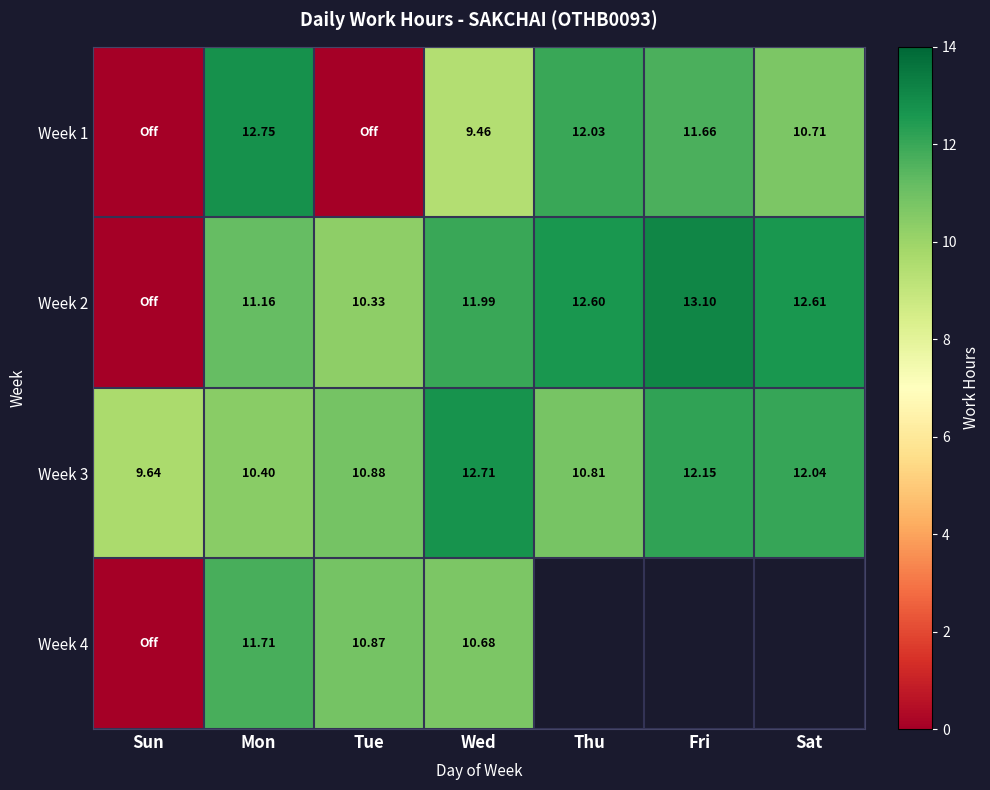

At how many categories does at least one series exceed 1?

7